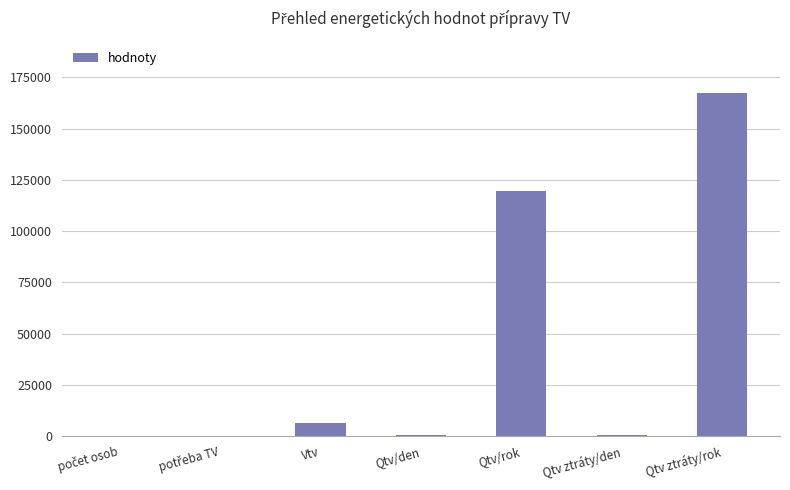

Which has a higher value, Qtv ztráty/rok or Qtv/rok?

Qtv ztráty/rok